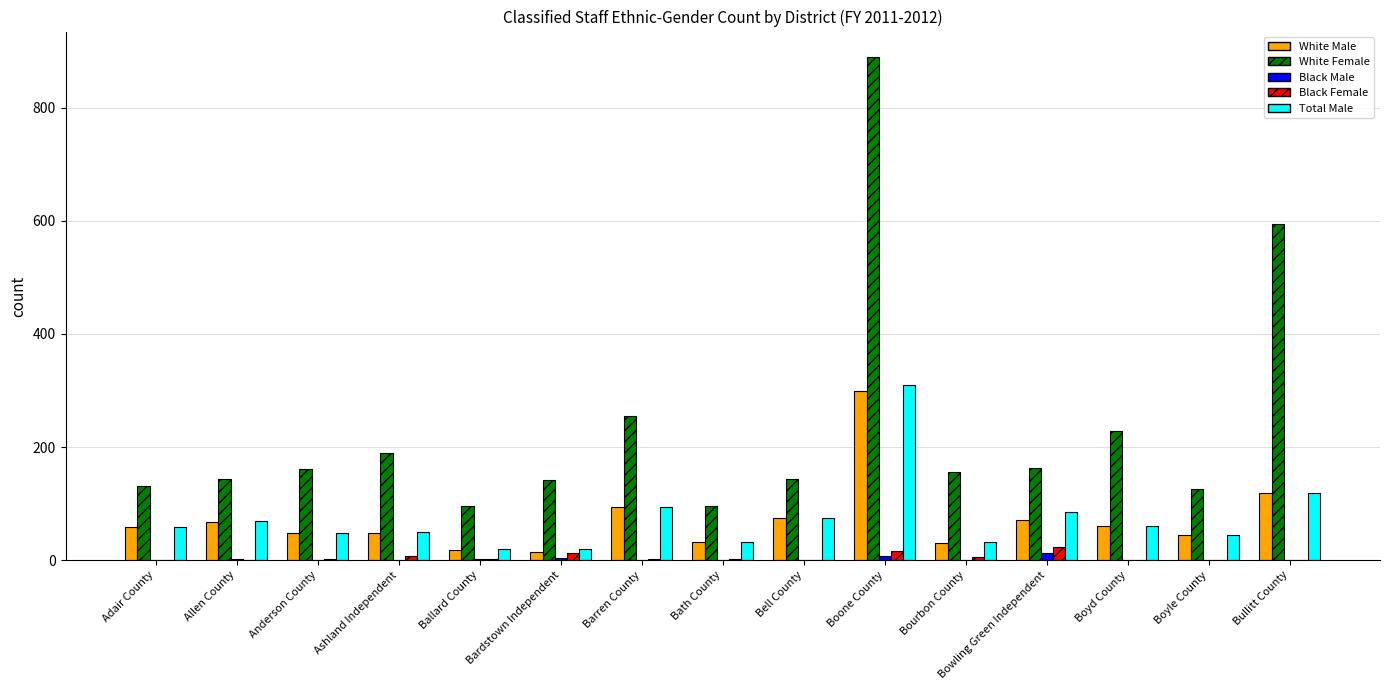

How many series are shown in this chart?

5